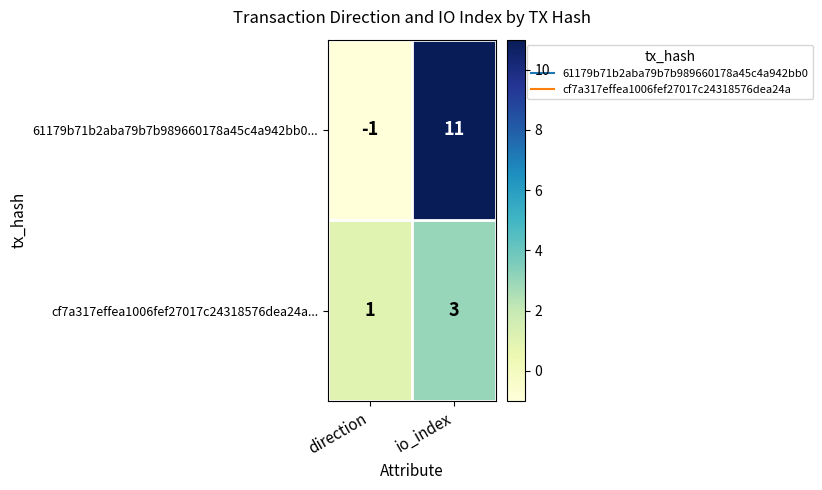

What is the total value across all series at io_index?

14